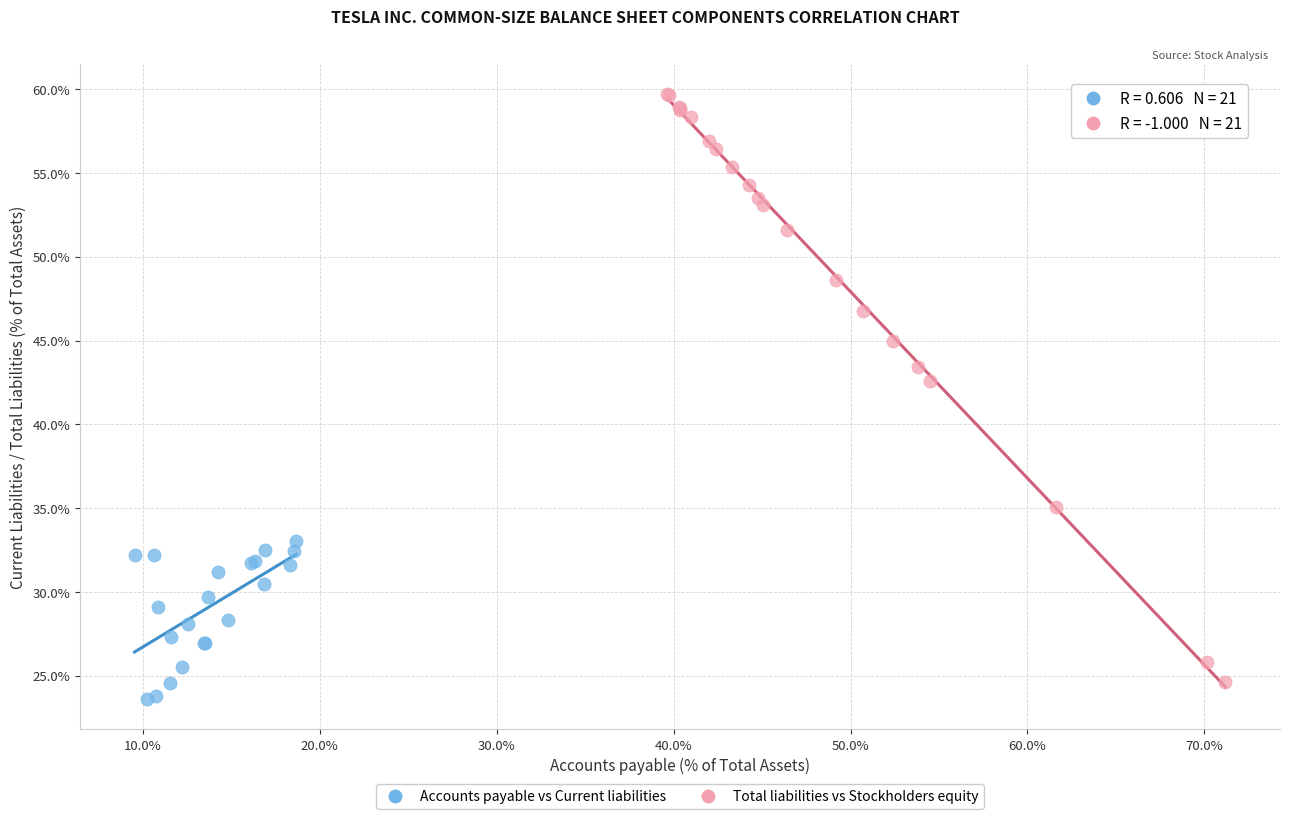

What are all the series names shown in the legend?

Accounts payable vs Current liabilities, Total liabilities vs Stockholders equity